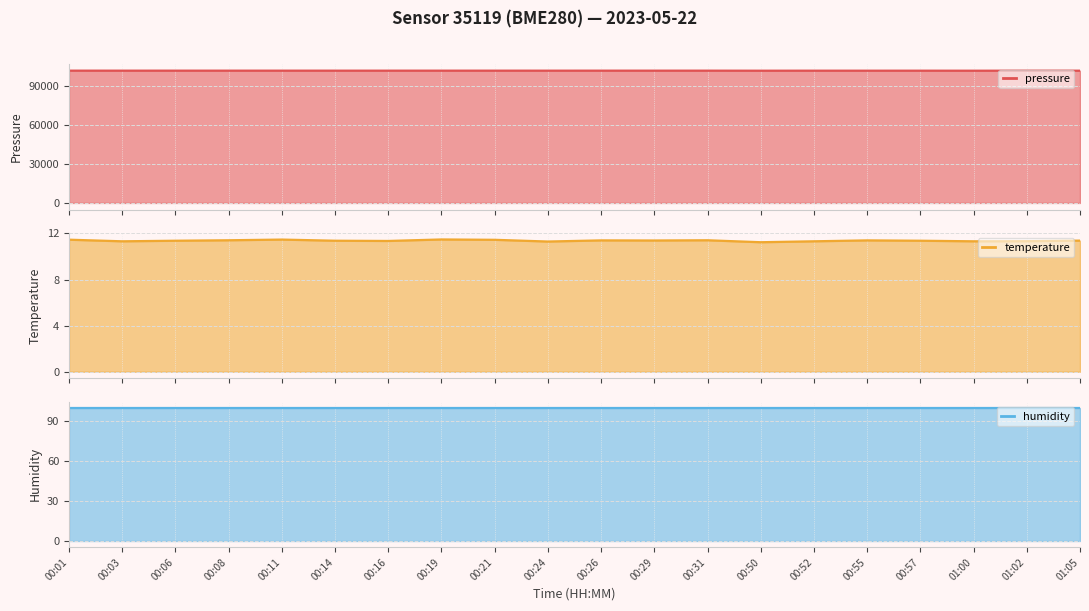

What position from the right is 00:01?

20